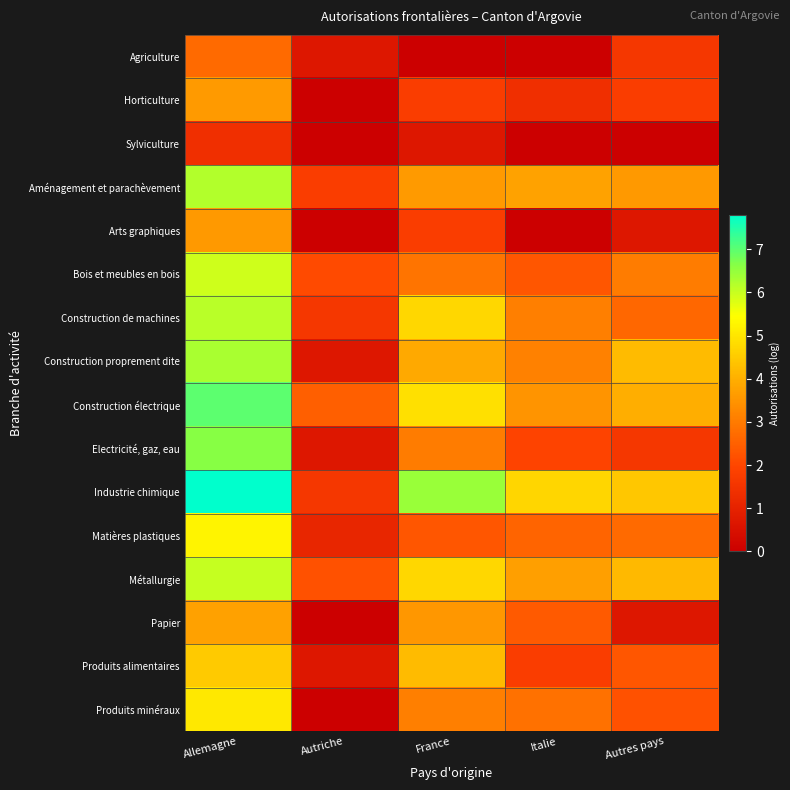

Which series has the widest spread of values?

Industrie chimique